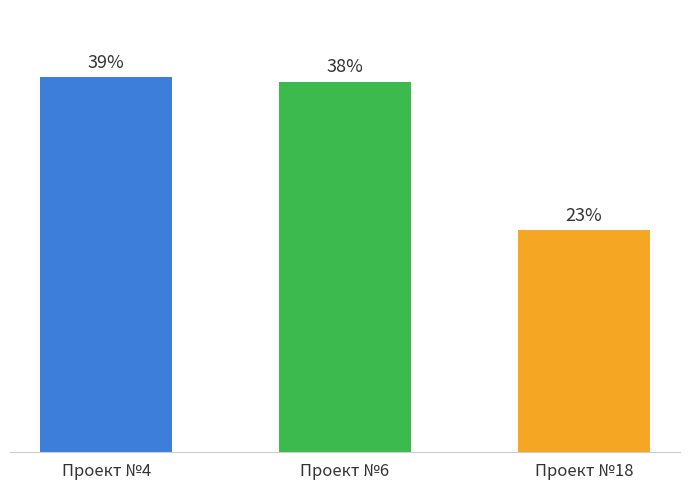

What is the change in value from Проект №6 to Проект №18?

-3667956.0